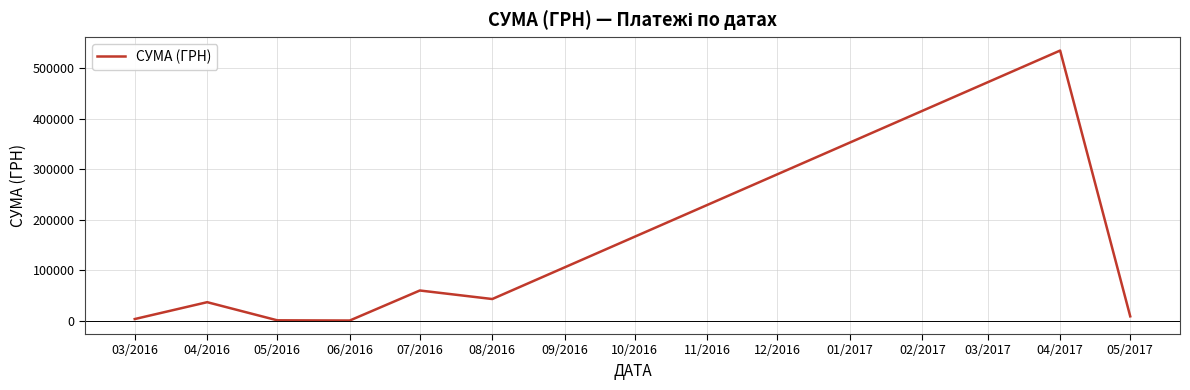

Is it true that the value at 07/2016 is 59527.3?

True